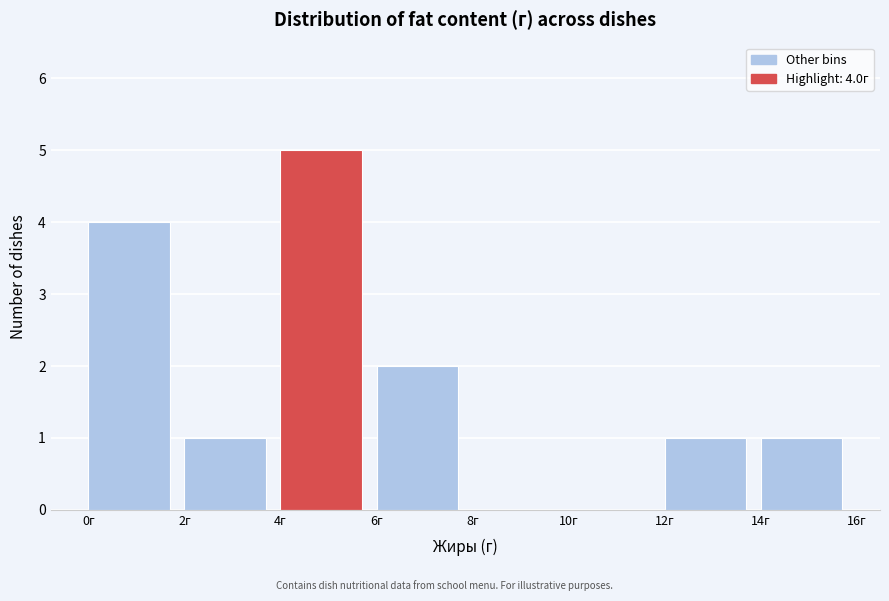

Over which range of the x-axis is the bar tallest?

4 to 6